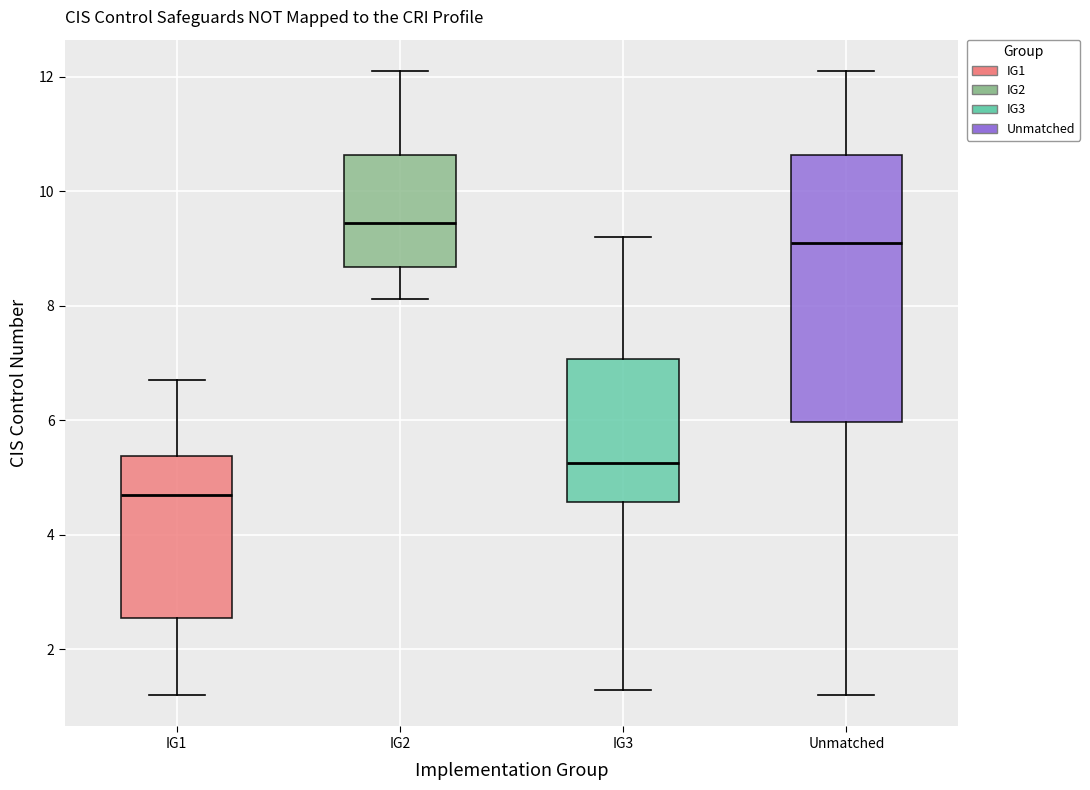

Which box's median line is the lowest?

IG1